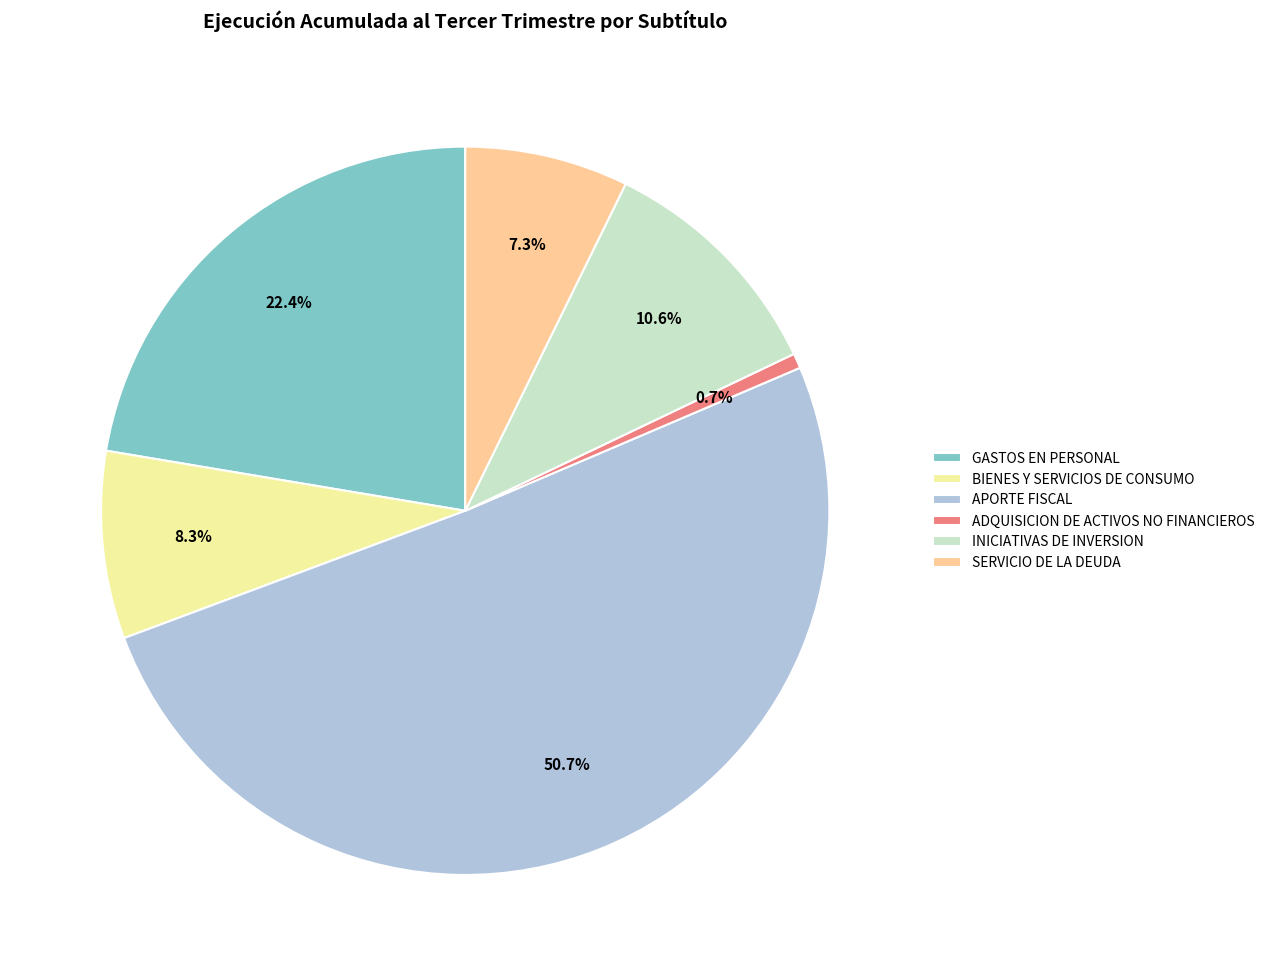

Does APORTE FISCAL represent more than half of the total?

Yes